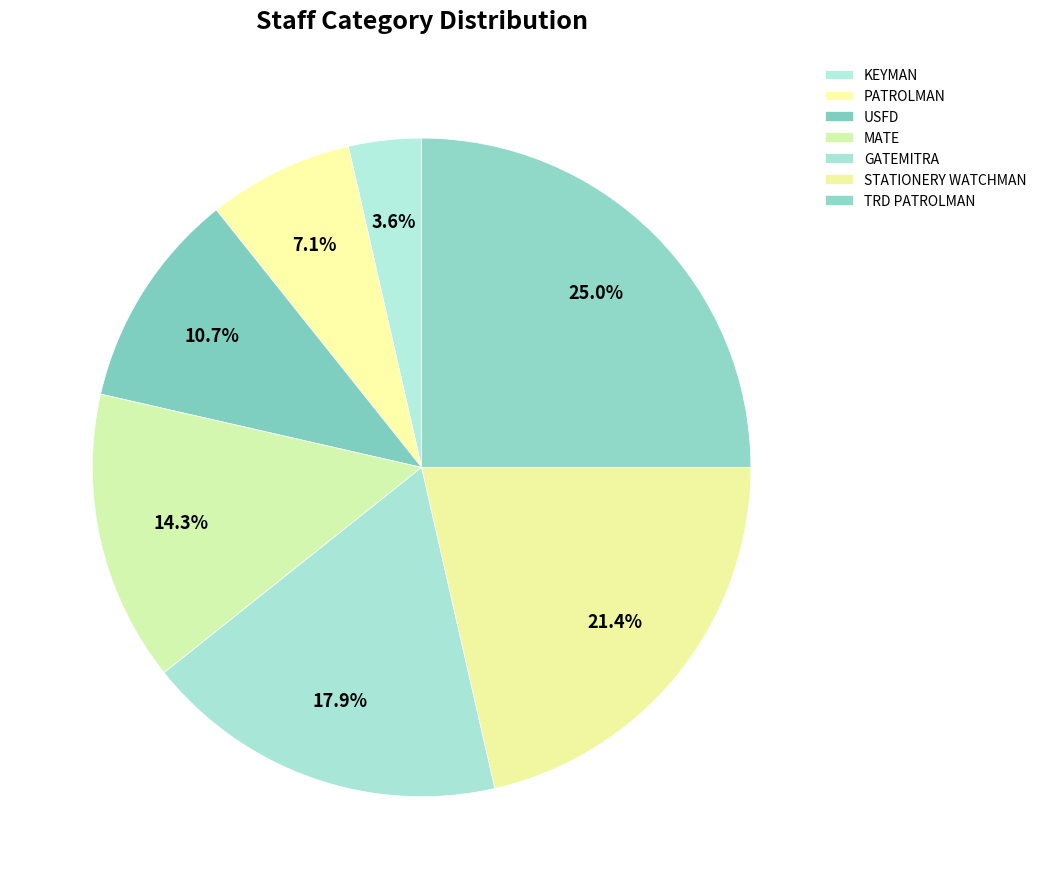

Is it true that PATROLMAN is 7% of the pie?

True